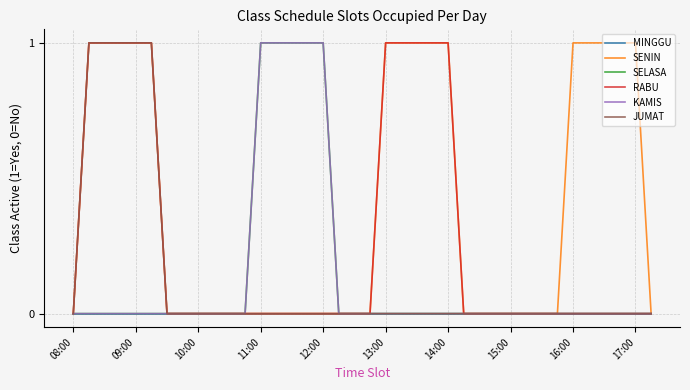

Does the chart display data point markers on the line(s)?

No